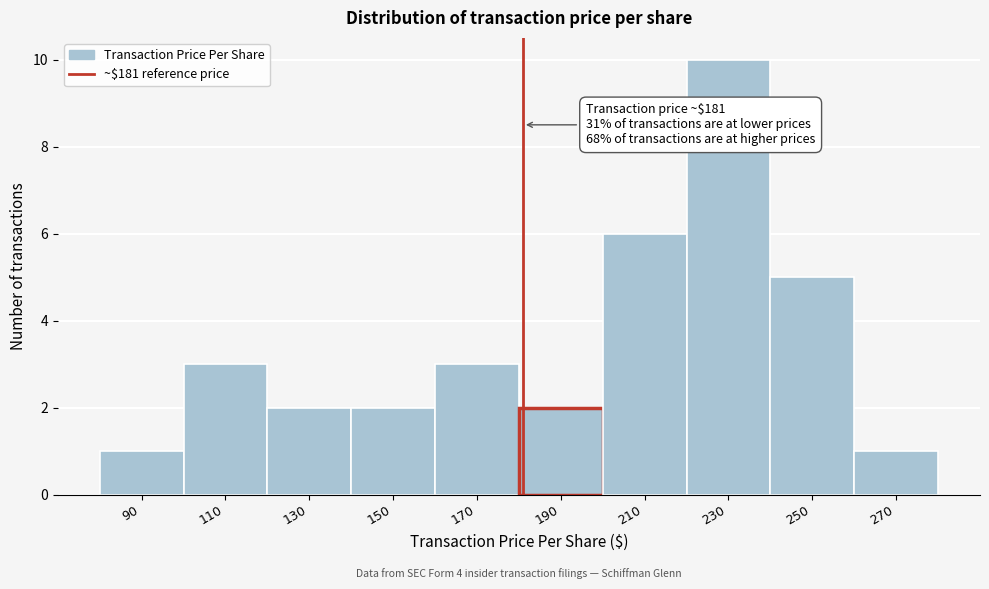

Over which range of the x-axis is the bar tallest?

220 to 240